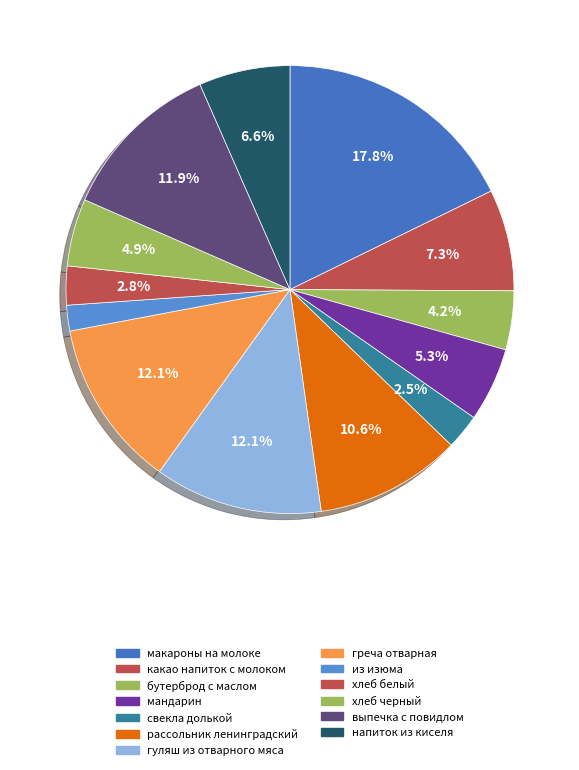

How many slices are in this pie chart?

13